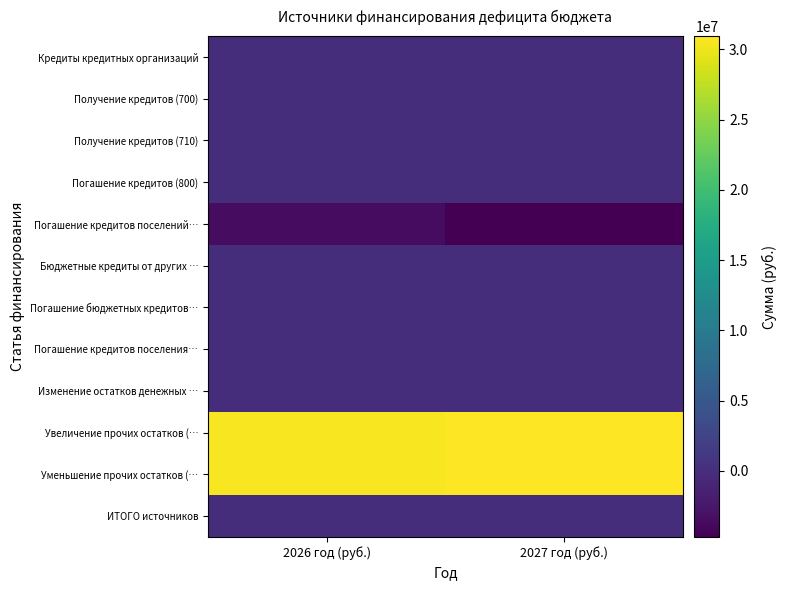

What is the total value across all series at 2026 год (руб.)?

57718373.5